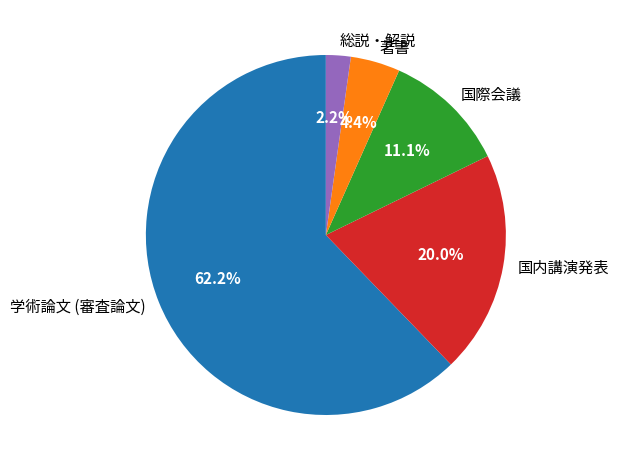

What portion of the pie excludes 総説・解説?

97.8%